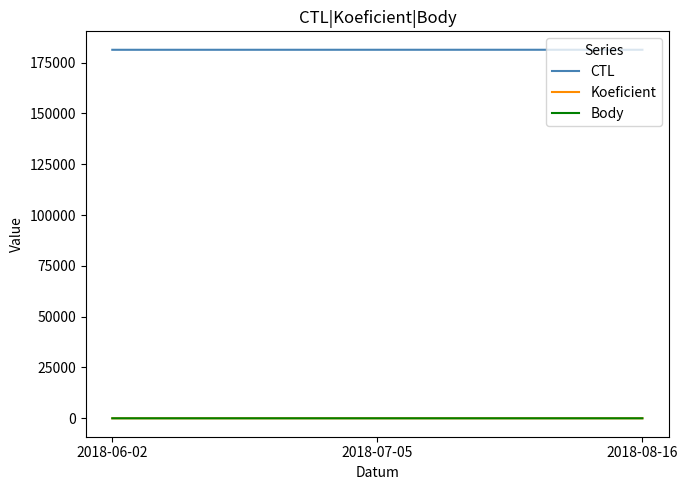

Which series has the largest total across all categories?

CTL